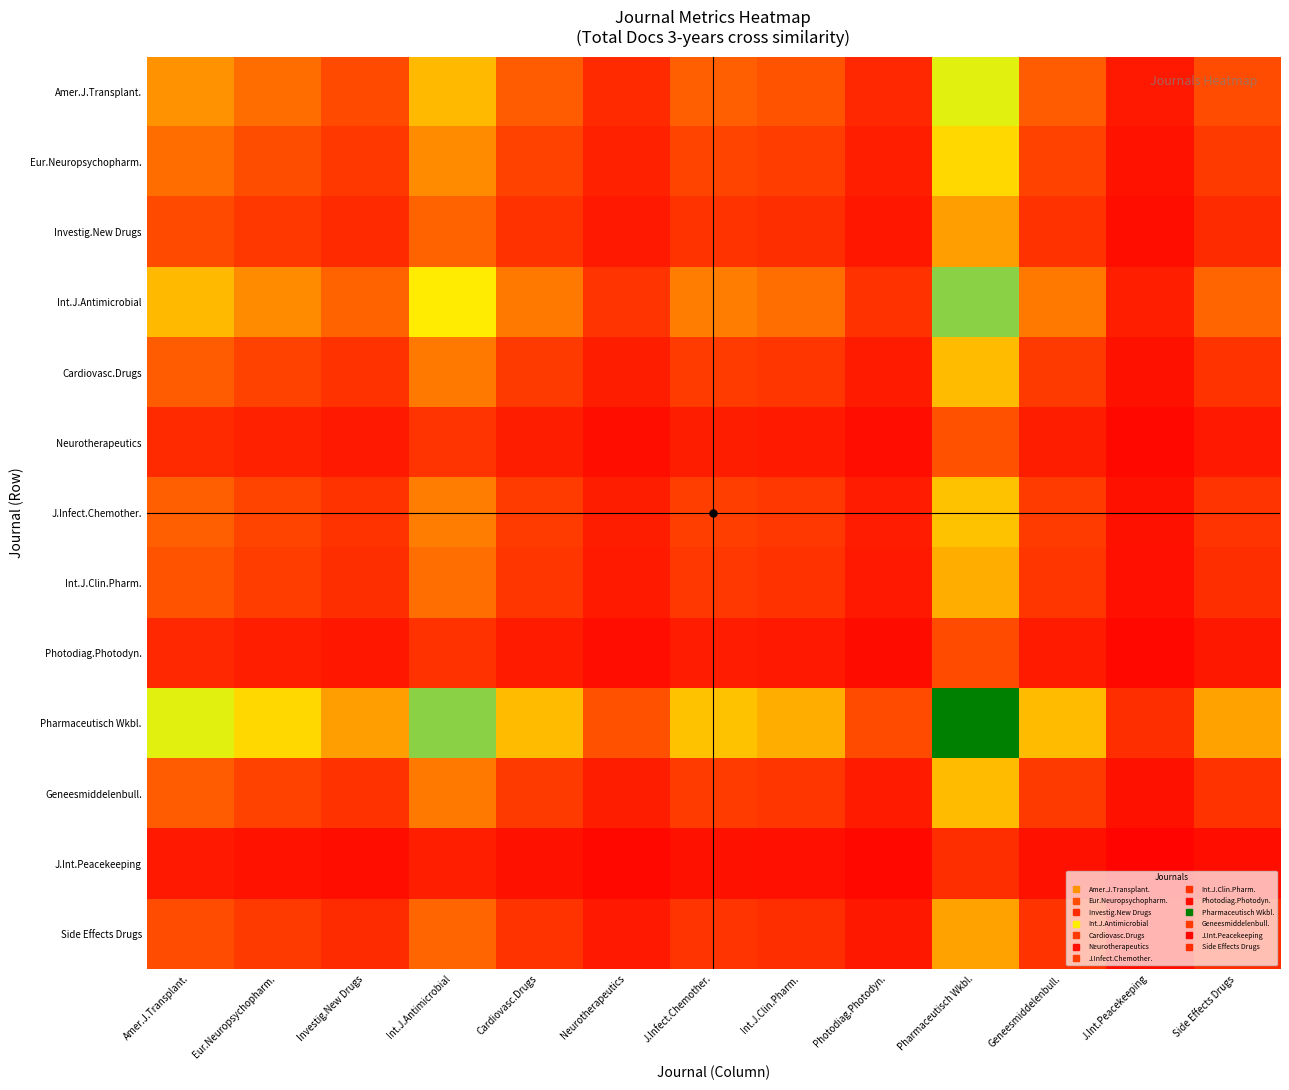

Reading left to right, what are all the values shown in this chart?

Amer.J.Transplant.: Amer.J.Transplant.=0.3	Eur.Neuropsychopharm.=0.2	Investig.New Drugs=0.2	Int.J.Antimicrobial=0.4	Cardiovasc.Drugs=0.2	Neurotherapeutics=0.1	J.Infect.Chemother.=0.2	Int.J.Clin.Pharm.=0.2	Photodiag.Photodyn.=0.1	Pharmaceutisch Wkbl.=0.5	Geneesmiddelenbull.=0.2	J.Int.Peacekeeping=0.1	Side Effects Drugs=0.2
Eur.Neuropsychopharm.: Amer.J.Transplant.=0.2	Eur.Neuropsychopharm.=0.2	Investig.New Drugs=0.1	Int.J.Antimicrobial=0.3	Cardiovasc.Drugs=0.2	Neurotherapeutics=0.1	J.Infect.Chemother.=0.2	Int.J.Clin.Pharm.=0.1	Photodiag.Photodyn.=0.1	Pharmaceutisch Wkbl.=0.4	Geneesmiddelenbull.=0.2	J.Int.Peacekeeping=0.0	Side Effects Drugs=0.1
Investig.New Drugs: Amer.J.Transplant.=0.2	Eur.Neuropsychopharm.=0.1	Investig.New Drugs=0.1	Int.J.Antimicrobial=0.2	Cardiovasc.Drugs=0.1	Neurotherapeutics=0.1	J.Infect.Chemother.=0.1	Int.J.Clin.Pharm.=0.1	Photodiag.Photodyn.=0.1	Pharmaceutisch Wkbl.=0.3	Geneesmiddelenbull.=0.1	J.Int.Peacekeeping=0.0	Side Effects Drugs=0.1
Int.J.Antimicrobial: Amer.J.Transplant.=0.4	Eur.Neuropsychopharm.=0.3	Investig.New Drugs=0.2	Int.J.Antimicrobial=0.5	Cardiovasc.Drugs=0.3	Neurotherapeutics=0.1	J.Infect.Chemother.=0.3	Int.J.Clin.Pharm.=0.2	Photodiag.Photodyn.=0.1	Pharmaceutisch Wkbl.=0.7	Geneesmiddelenbull.=0.3	J.Int.Peacekeeping=0.1	Side Effects Drugs=0.2
Cardiovasc.Drugs: Amer.J.Transplant.=0.2	Eur.Neuropsychopharm.=0.2	Investig.New Drugs=0.1	Int.J.Antimicrobial=0.3	Cardiovasc.Drugs=0.1	Neurotherapeutics=0.1	J.Infect.Chemother.=0.1	Int.J.Clin.Pharm.=0.1	Photodiag.Photodyn.=0.1	Pharmaceutisch Wkbl.=0.4	Geneesmiddelenbull.=0.1	J.Int.Peacekeeping=0.0	Side Effects Drugs=0.1
Neurotherapeutics: Amer.J.Transplant.=0.1	Eur.Neuropsychopharm.=0.1	Investig.New Drugs=0.1	Int.J.Antimicrobial=0.1	Cardiovasc.Drugs=0.1	Neurotherapeutics=0.0	J.Infect.Chemother.=0.1	Int.J.Clin.Pharm.=0.1	Photodiag.Photodyn.=0.0	Pharmaceutisch Wkbl.=0.2	Geneesmiddelenbull.=0.1	J.Int.Peacekeeping=0.0	Side Effects Drugs=0.1
J.Infect.Chemother.: Amer.J.Transplant.=0.2	Eur.Neuropsychopharm.=0.2	Investig.New Drugs=0.1	Int.J.Antimicrobial=0.3	Cardiovasc.Drugs=0.1	Neurotherapeutics=0.1	J.Infect.Chemother.=0.2	Int.J.Clin.Pharm.=0.1	Photodiag.Photodyn.=0.1	Pharmaceutisch Wkbl.=0.4	Geneesmiddelenbull.=0.1	J.Int.Peacekeeping=0.0	Side Effects Drugs=0.1
Int.J.Clin.Pharm.: Amer.J.Transplant.=0.2	Eur.Neuropsychopharm.=0.1	Investig.New Drugs=0.1	Int.J.Antimicrobial=0.2	Cardiovasc.Drugs=0.1	Neurotherapeutics=0.1	J.Infect.Chemother.=0.1	Int.J.Clin.Pharm.=0.1	Photodiag.Photodyn.=0.1	Pharmaceutisch Wkbl.=0.3	Geneesmiddelenbull.=0.1	J.Int.Peacekeeping=0.0	Side Effects Drugs=0.1
Photodiag.Photodyn.: Amer.J.Transplant.=0.1	Eur.Neuropsychopharm.=0.1	Investig.New Drugs=0.1	Int.J.Antimicrobial=0.1	Cardiovasc.Drugs=0.1	Neurotherapeutics=0.0	J.Infect.Chemother.=0.1	Int.J.Clin.Pharm.=0.1	Photodiag.Photodyn.=0.0	Pharmaceutisch Wkbl.=0.2	Geneesmiddelenbull.=0.1	J.Int.Peacekeeping=0.0	Side Effects Drugs=0.1
Pharmaceutisch Wkbl.: Amer.J.Transplant.=0.5	Eur.Neuropsychopharm.=0.4	Investig.New Drugs=0.3	Int.J.Antimicrobial=0.7	Cardiovasc.Drugs=0.4	Neurotherapeutics=0.2	J.Infect.Chemother.=0.4	Int.J.Clin.Pharm.=0.3	Photodiag.Photodyn.=0.2	Pharmaceutisch Wkbl.=1.0	Geneesmiddelenbull.=0.4	J.Int.Peacekeeping=0.1	Side Effects Drugs=0.3
Geneesmiddelenbull.: Amer.J.Transplant.=0.2	Eur.Neuropsychopharm.=0.2	Investig.New Drugs=0.1	Int.J.Antimicrobial=0.3	Cardiovasc.Drugs=0.1	Neurotherapeutics=0.1	J.Infect.Chemother.=0.1	Int.J.Clin.Pharm.=0.1	Photodiag.Photodyn.=0.1	Pharmaceutisch Wkbl.=0.4	Geneesmiddelenbull.=0.1	J.Int.Peacekeeping=0.0	Side Effects Drugs=0.1
J.Int.Peacekeeping: Amer.J.Transplant.=0.1	Eur.Neuropsychopharm.=0.0	Investig.New Drugs=0.0	Int.J.Antimicrobial=0.1	Cardiovasc.Drugs=0.0	Neurotherapeutics=0.0	J.Infect.Chemother.=0.0	Int.J.Clin.Pharm.=0.0	Photodiag.Photodyn.=0.0	Pharmaceutisch Wkbl.=0.1	Geneesmiddelenbull.=0.0	J.Int.Peacekeeping=0.0	Side Effects Drugs=0.0
Side Effects Drugs: Amer.J.Transplant.=0.2	Eur.Neuropsychopharm.=0.1	Investig.New Drugs=0.1	Int.J.Antimicrobial=0.2	Cardiovasc.Drugs=0.1	Neurotherapeutics=0.1	J.Infect.Chemother.=0.1	Int.J.Clin.Pharm.=0.1	Photodiag.Photodyn.=0.1	Pharmaceutisch Wkbl.=0.3	Geneesmiddelenbull.=0.1	J.Int.Peacekeeping=0.0	Side Effects Drugs=0.1